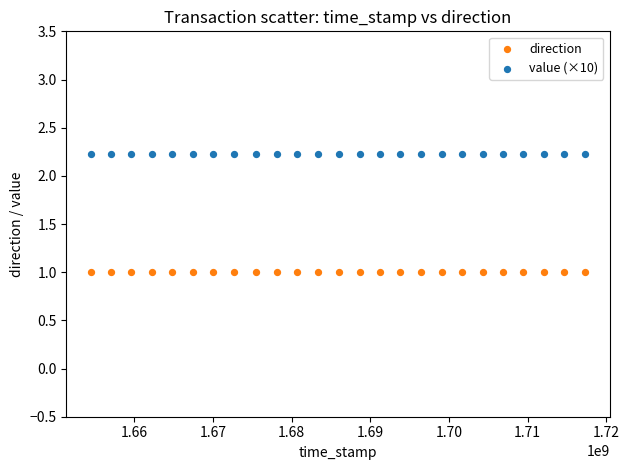

Which series reaches the maximum Y coordinate?

value (×10)